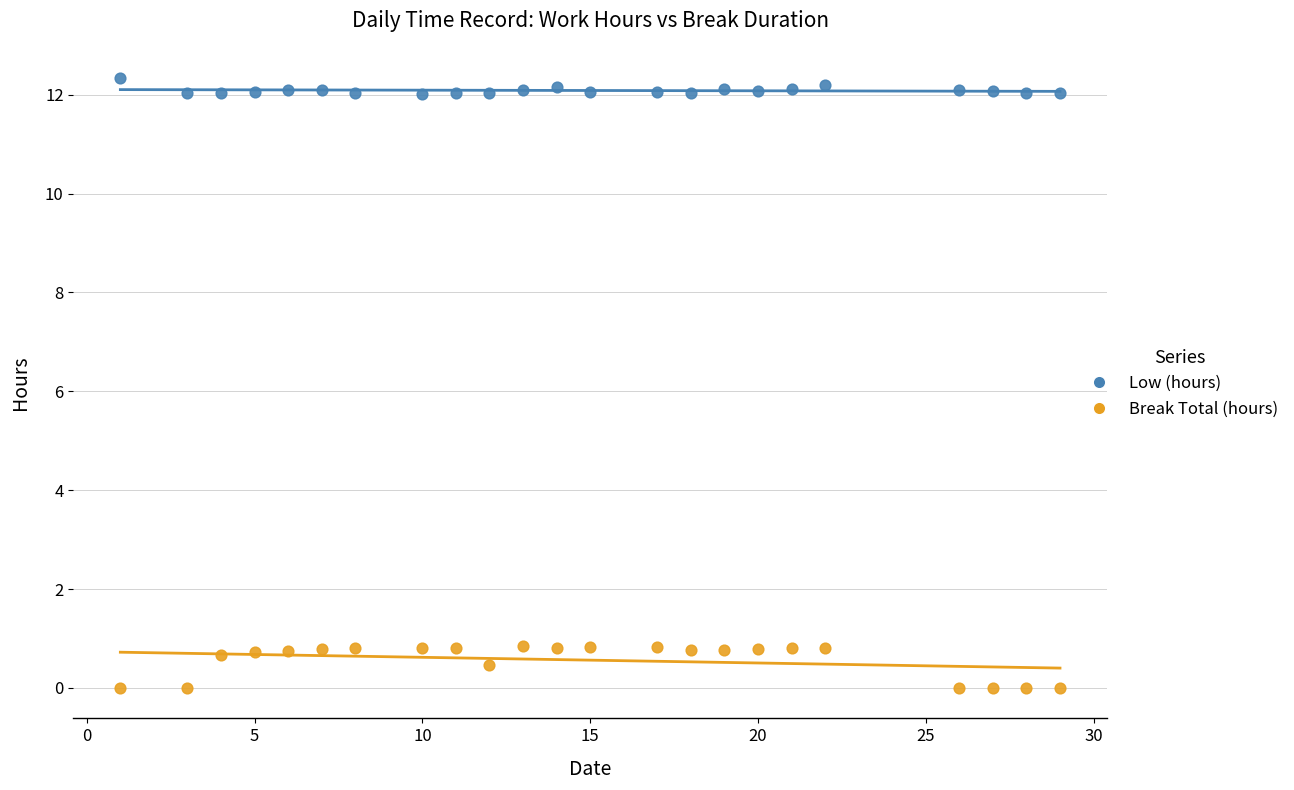

Which series has the widest spread of Y values?

Break Total (hours)